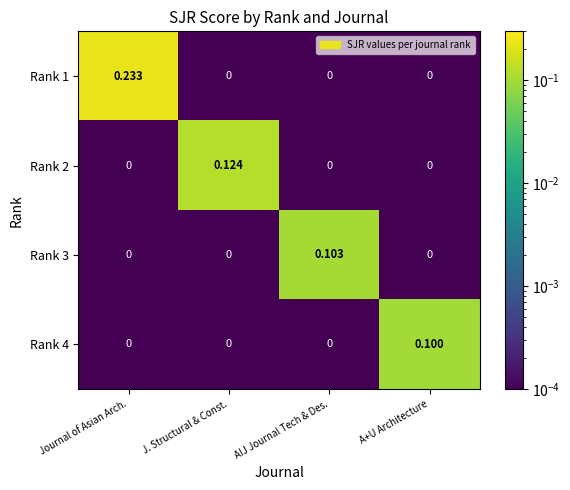

Between J. Structural & Const. and A+U Architecture, which series saw the biggest shift?

Rank 2